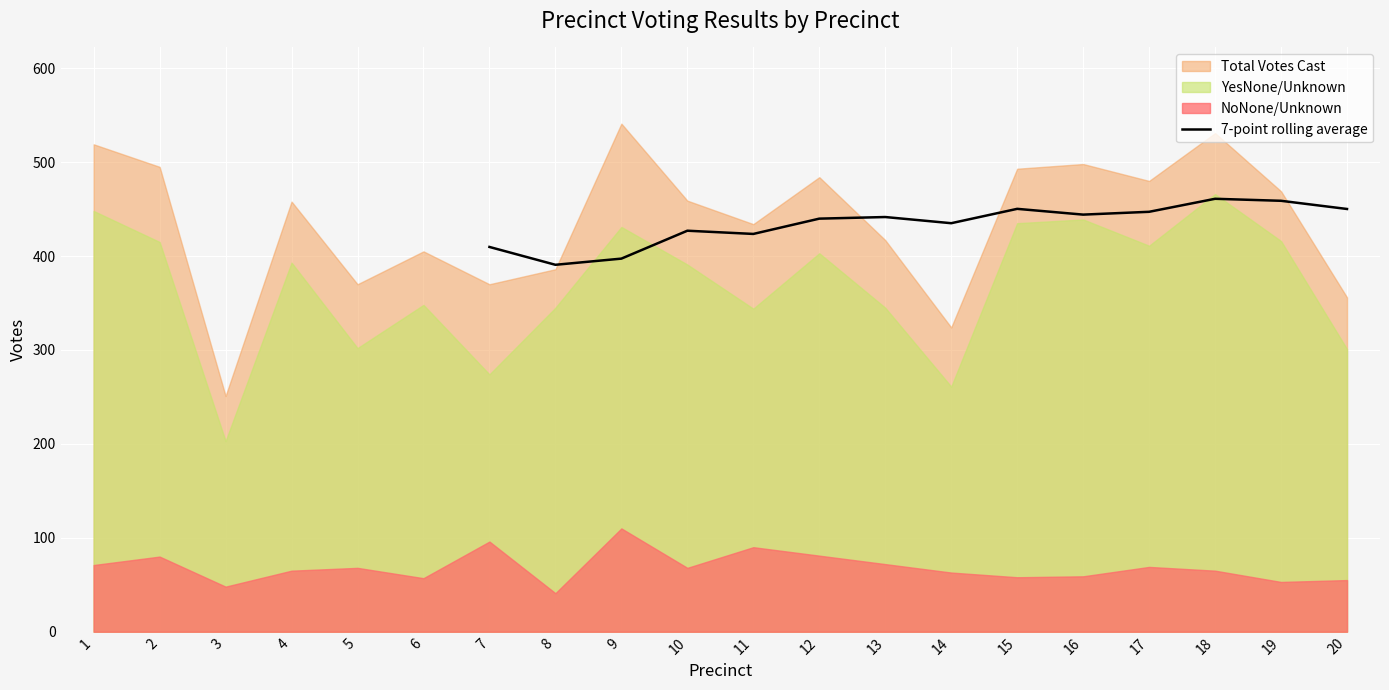

The value of 7-point rolling average at 17 is 623.8. True or false?

False